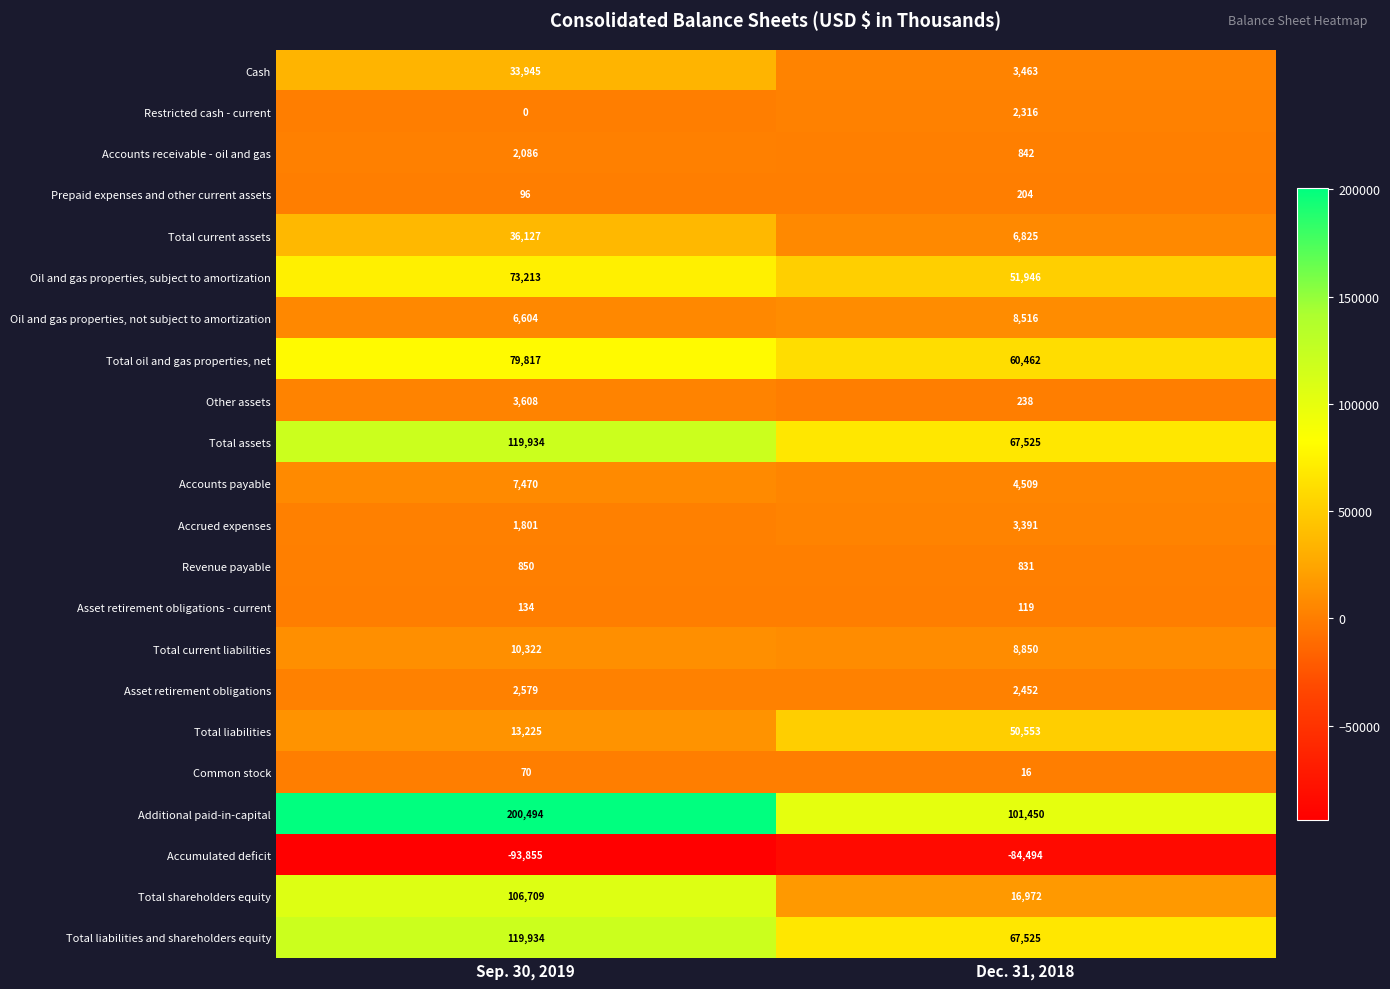

The value of Asset retirement obligations - current at Dec. 31, 2018 is 53. True or false?

False